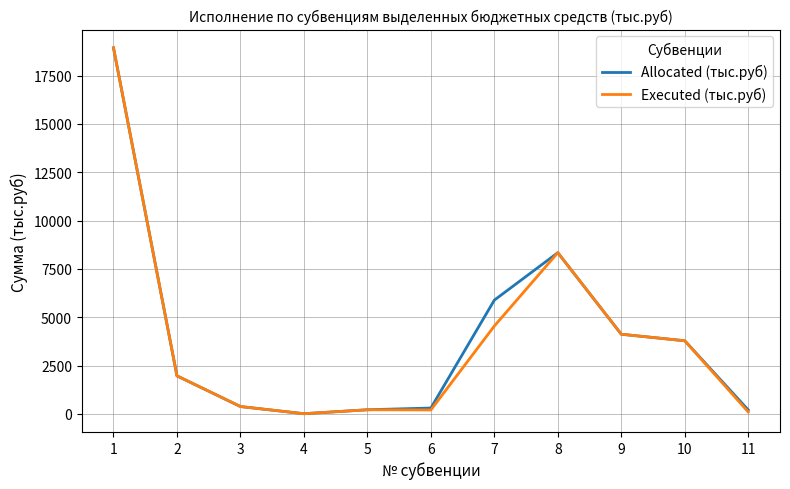

What is the highest value of the Executed (тыс.руб) series?

18936.2